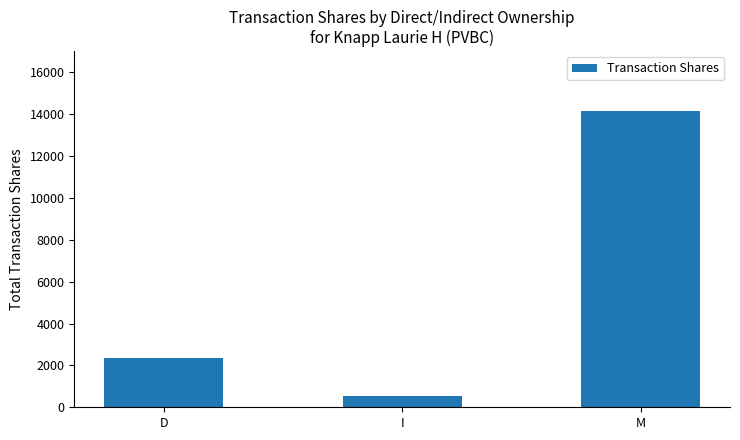

What is the minimum value shown in the chart?

550